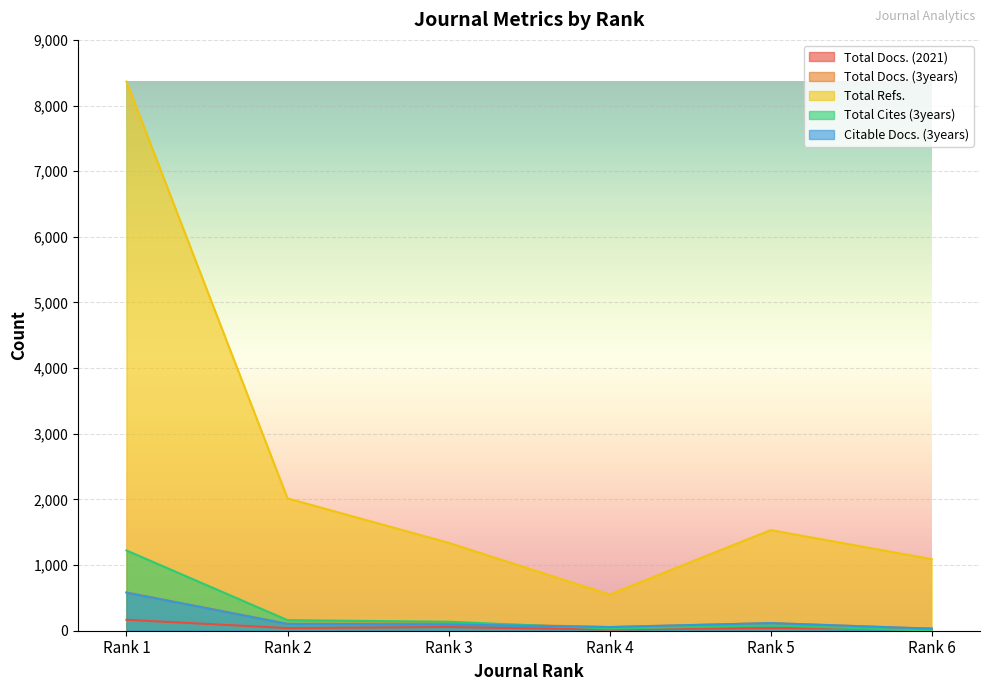

What is the sum of all Citable Docs. (3years) values?

983